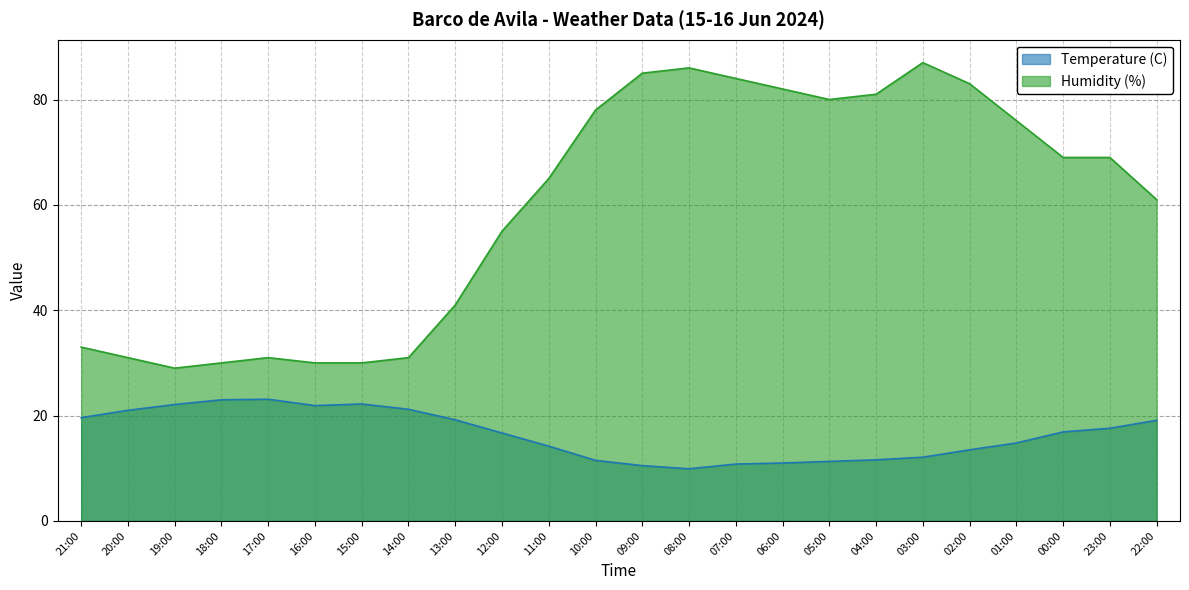

What value does the Humidity (%) series have at 11:00?

65.0